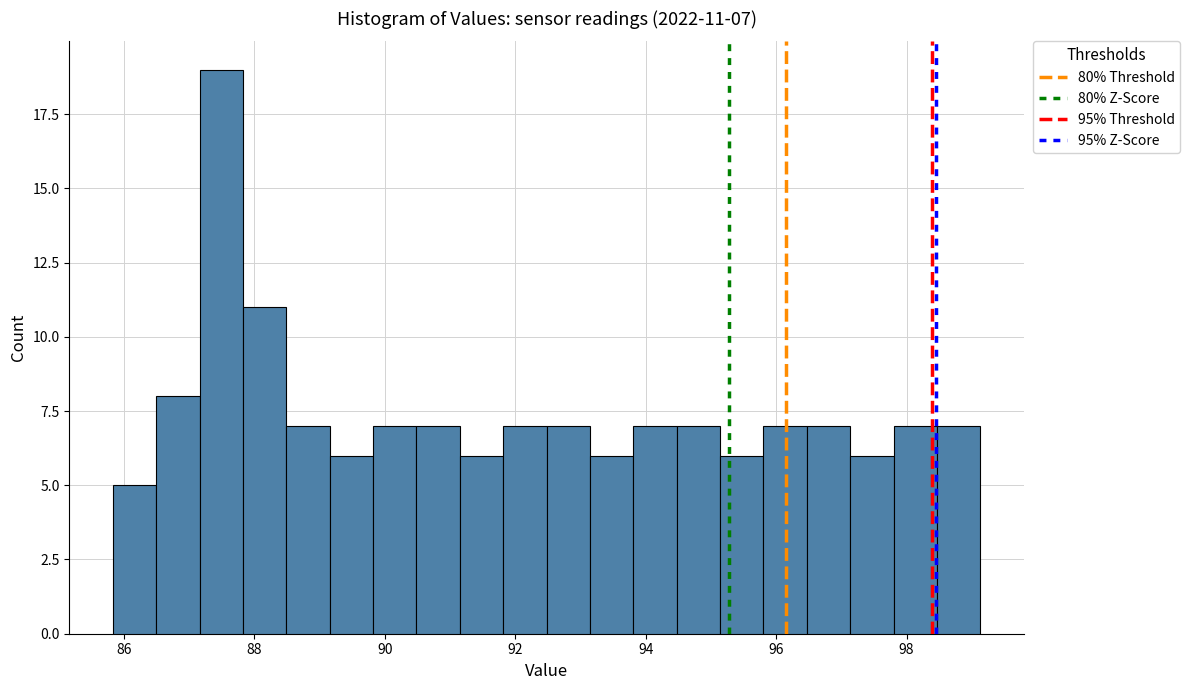

Read against the x-axis, roughly where is the centre of the tallest bar?

87.4